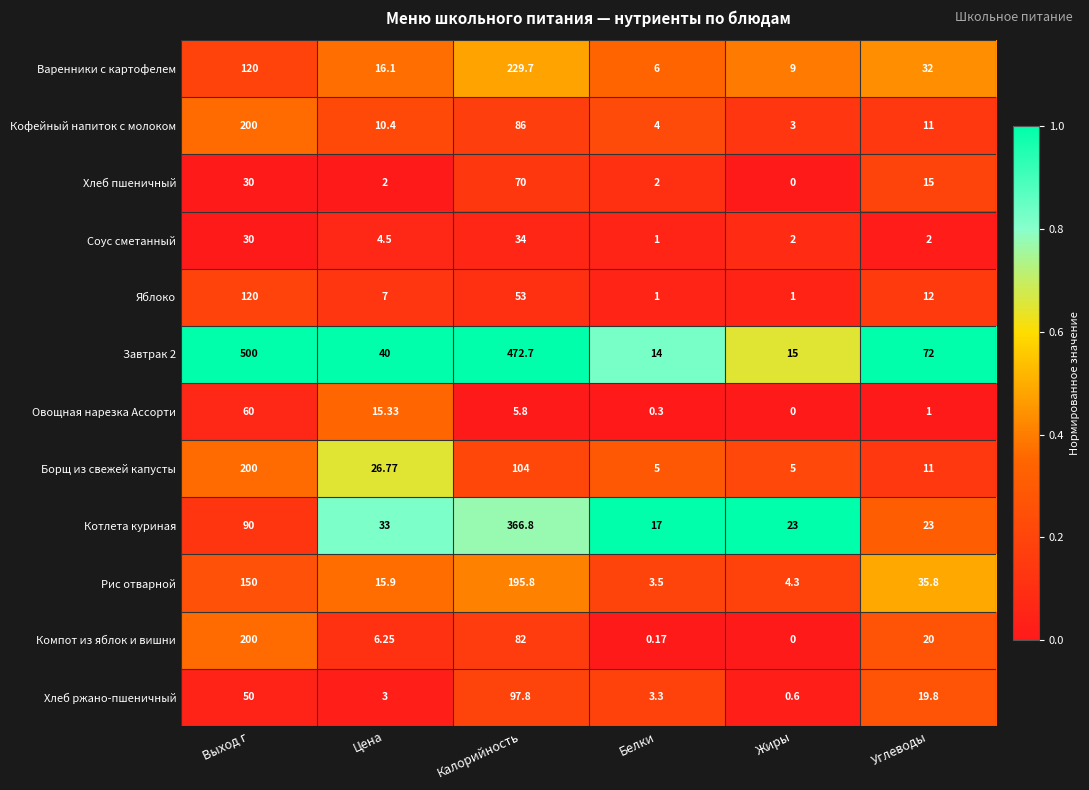

What is the difference between the highest and lowest values at Цена?

38.0